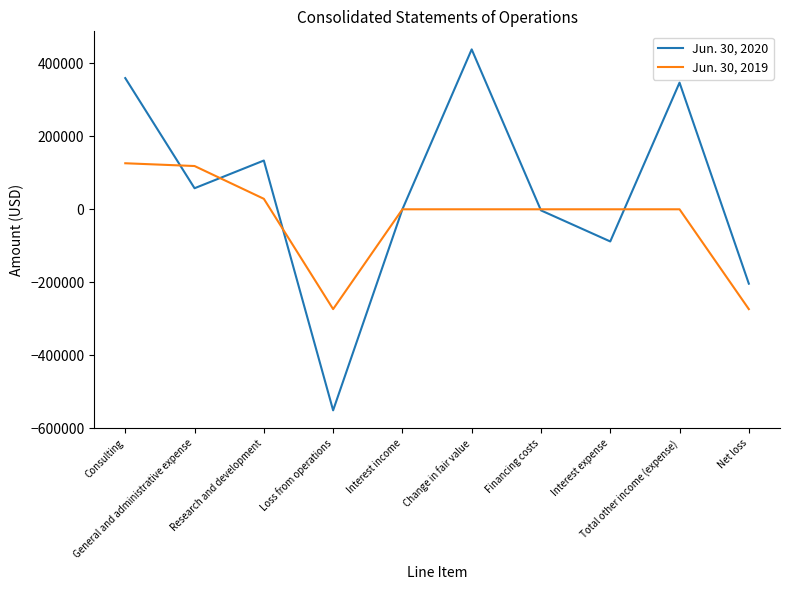

Which series has the widest spread of values?

Jun. 30, 2020